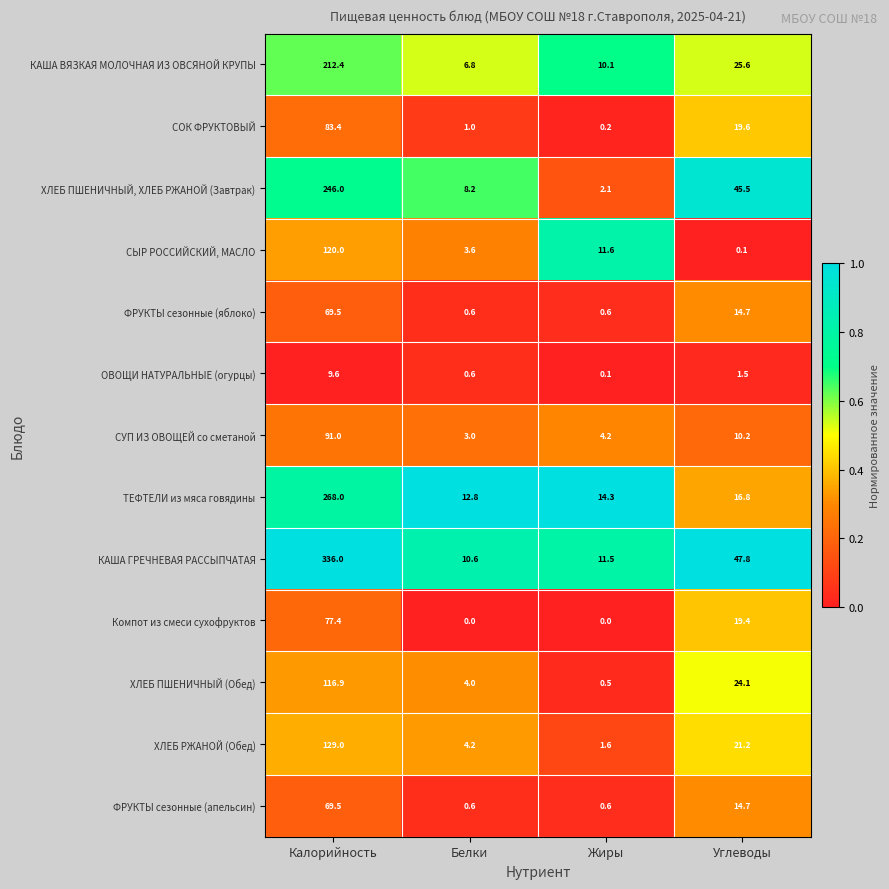

How many series are shown in this chart?

13